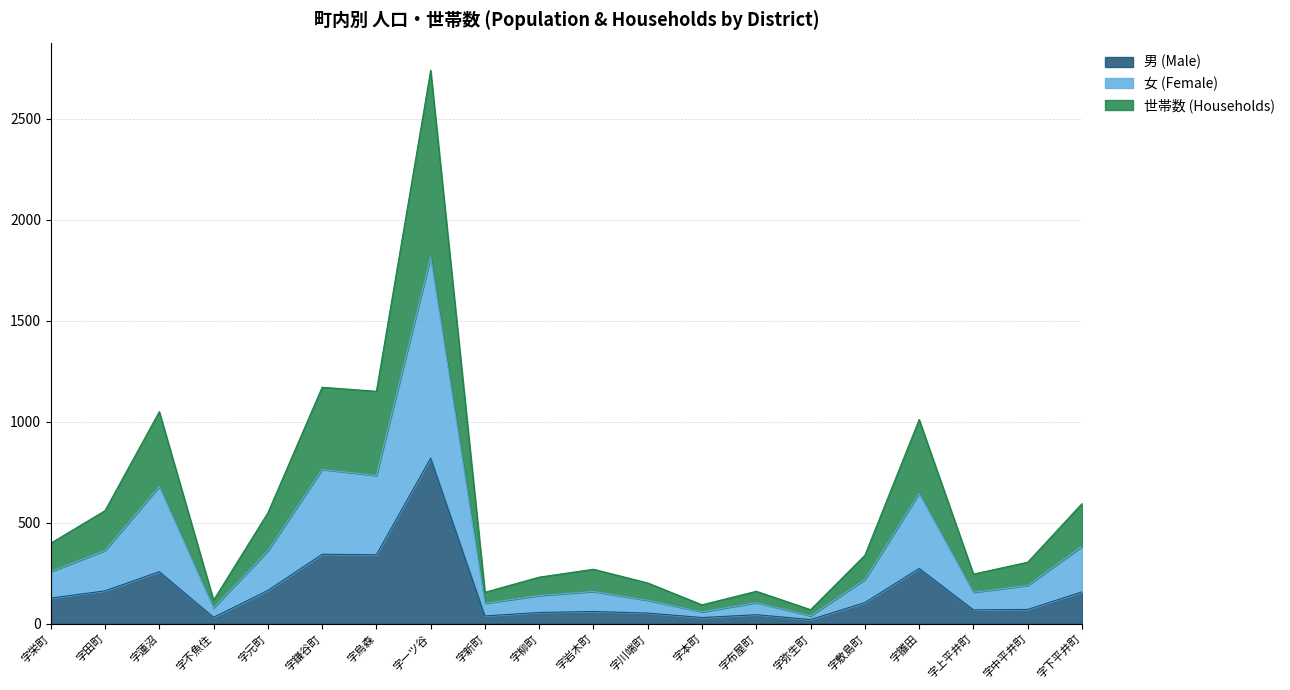

The value of 男 (Male) at 字栄町 is 127. True or false?

True